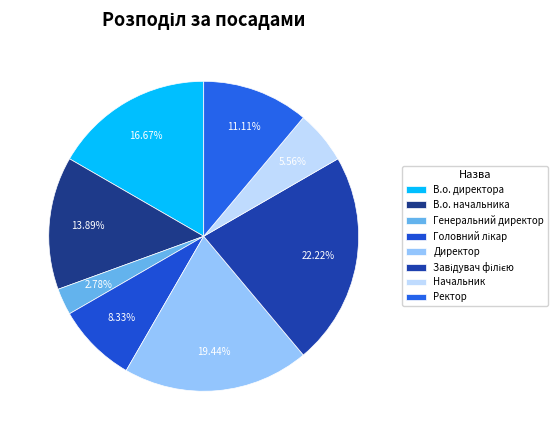

Approximately how many times larger is the value at В.о. директора compared to Завідувач філією?

0.8